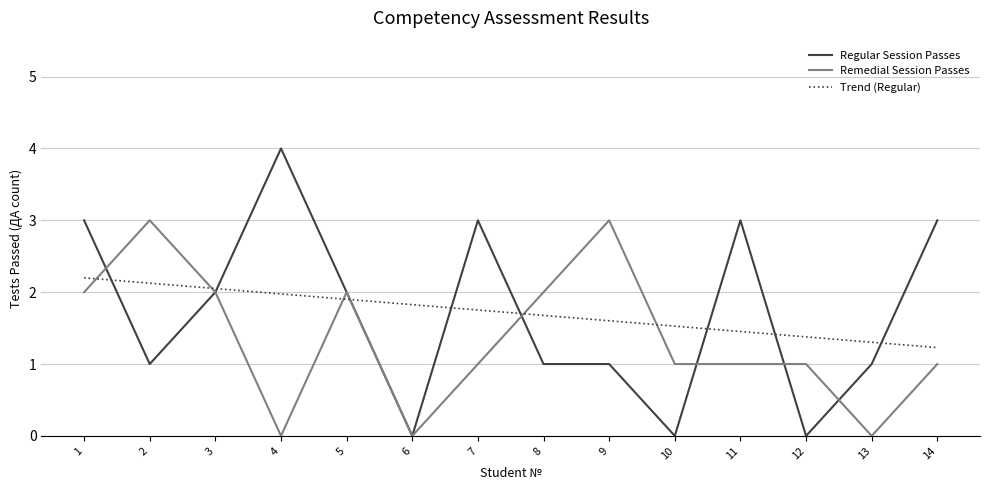

What is the maximum value for Trend (Regular)?

2.2